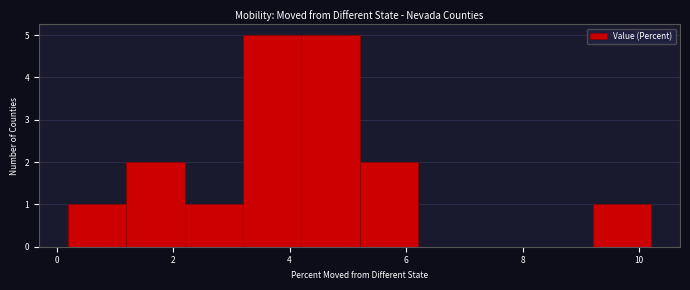

How tall is the bar that spans 1.2 to 2.2 on the x-axis? The values are not printed on the chart, so give them approximately, as read against the axis.

2